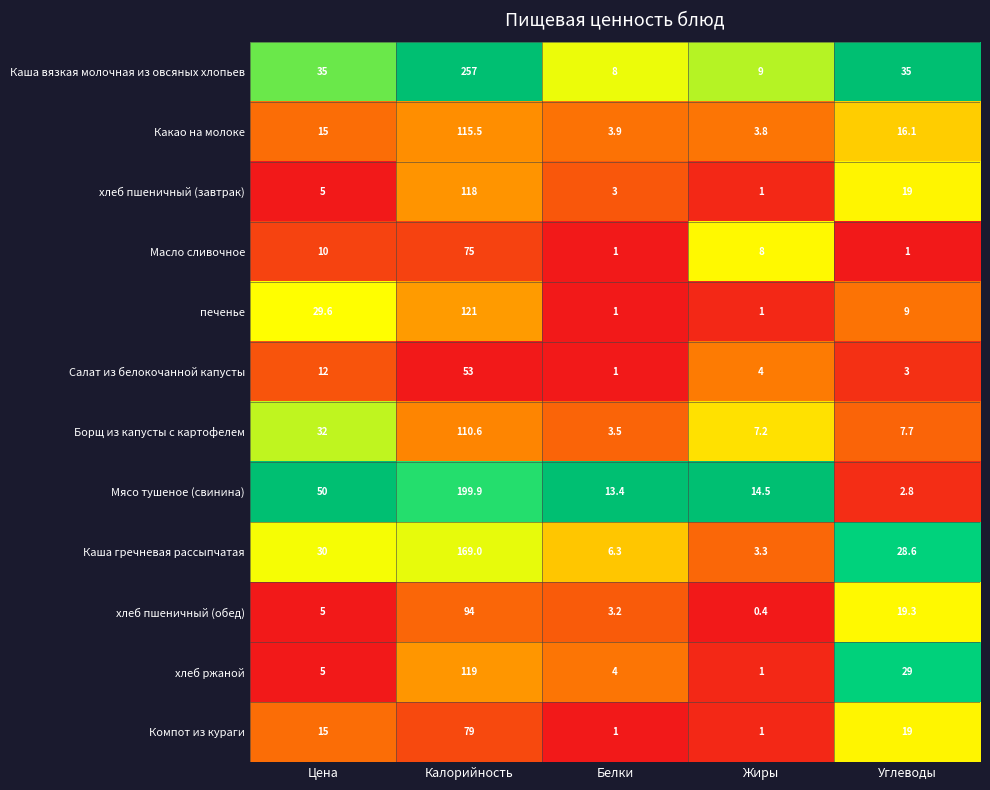

What is the average value of the Каша вязкая молочная из овсяных хлопьев series?

68.8